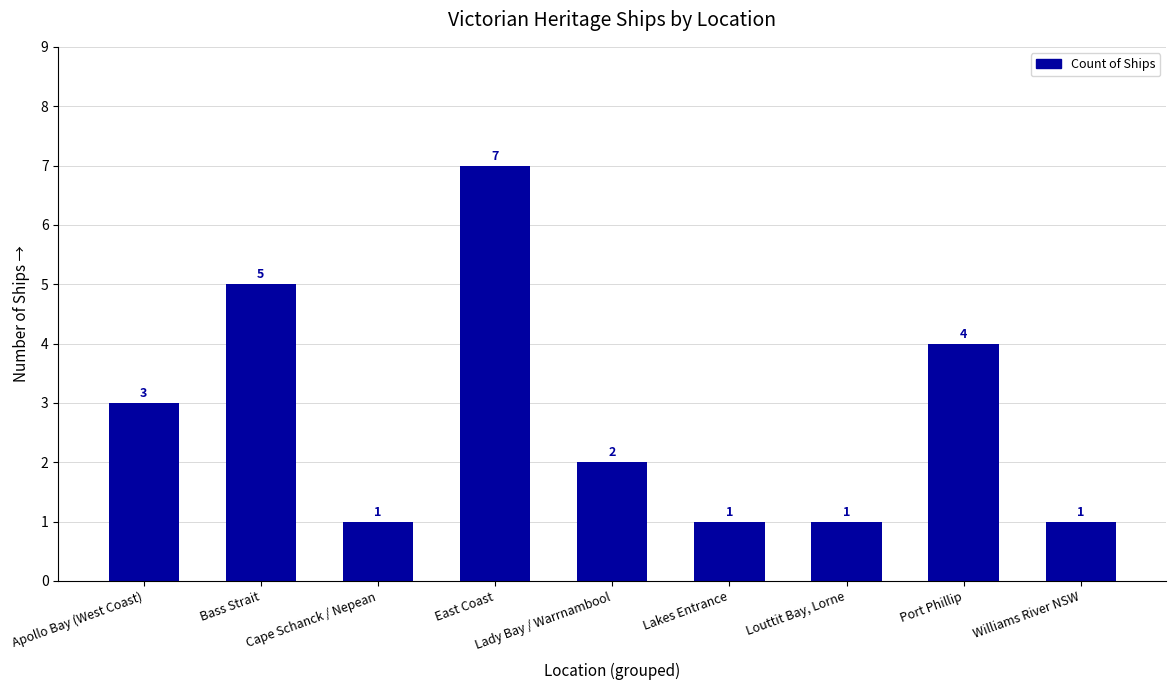

How many values are below 2?

4